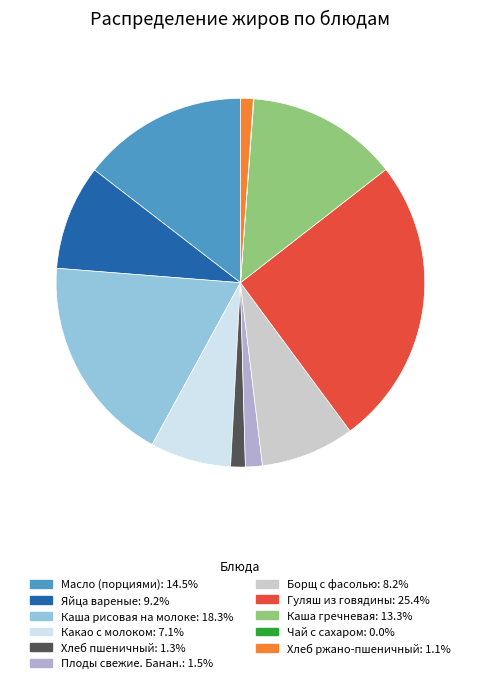

Combined, do Каша гречневая and Плоды свежие. Банан. account for over 50%?

No